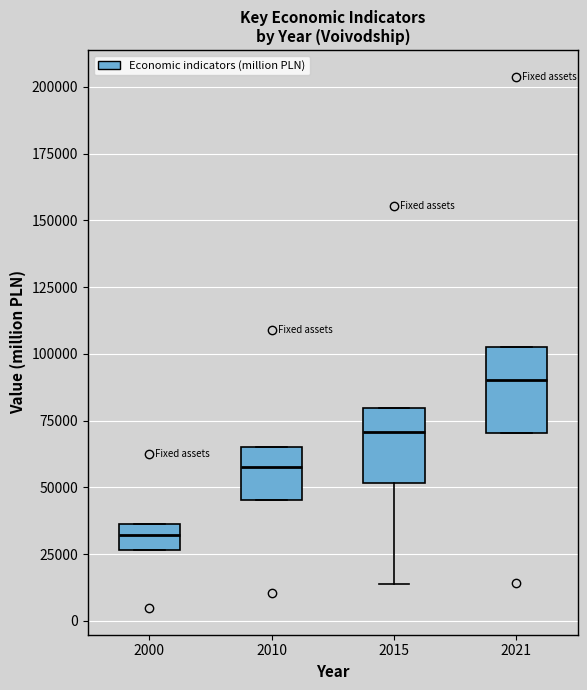

Reading left to right, read every box against the y-axis: the position of its median line, the range the box covers, and the ends of its whiskers. The values are not printed on the chart, so give them approximately, as read against the axis.

2000: median 30000, box 25000 to 35000, whiskers 25000 to 35000
2010: median 55000, box 45000 to 65000, whiskers 45000 to 65000
2015: median 70000, box 50000 to 80000, whiskers 15000 to 80000
2021: median 90000, box 70000 to 100000, whiskers 70000 to 100000